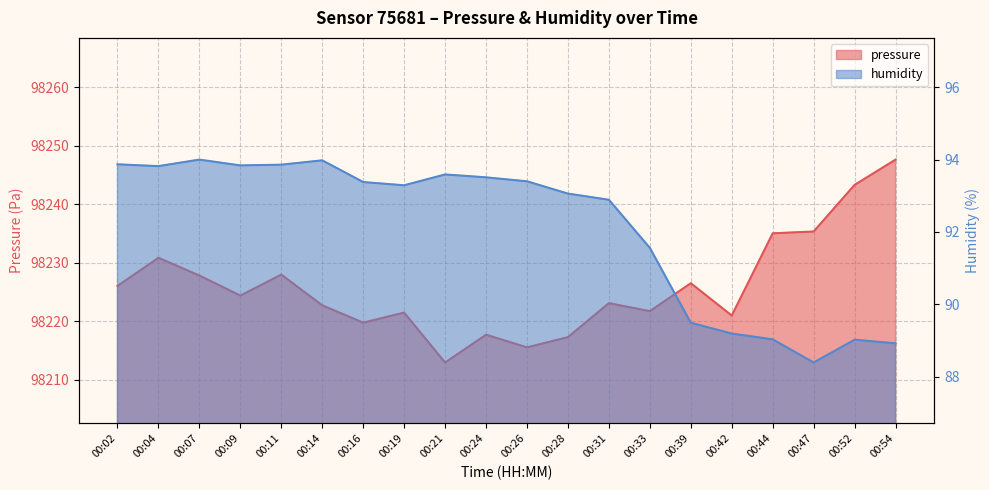

The pressure series shows 98227.8 at 00:07. True or false?

True